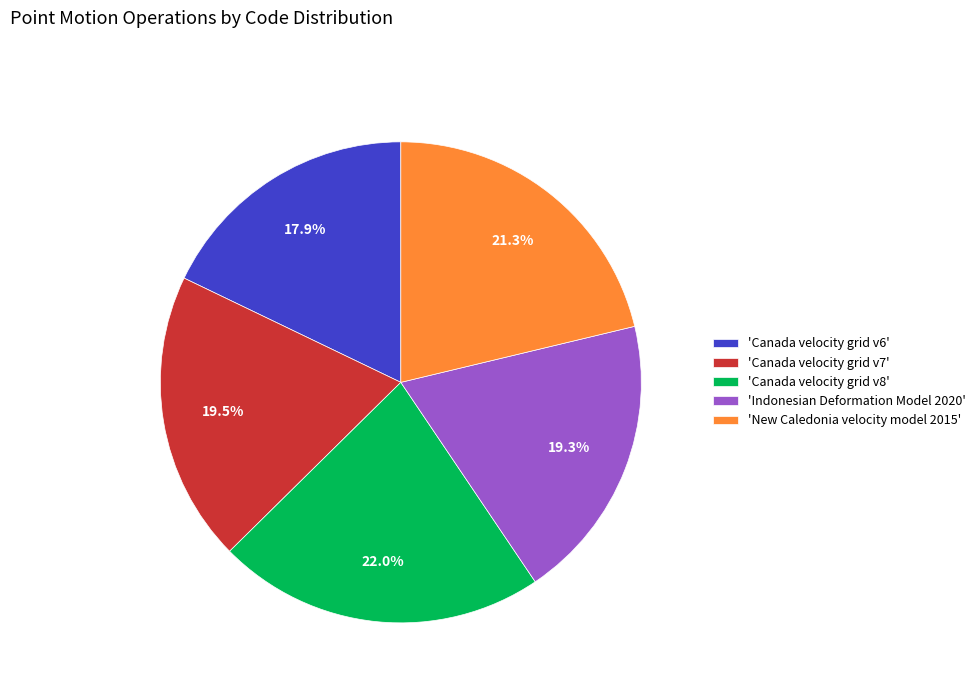

What is the smallest slice in the pie chart?

'Canada velocity grid v6'